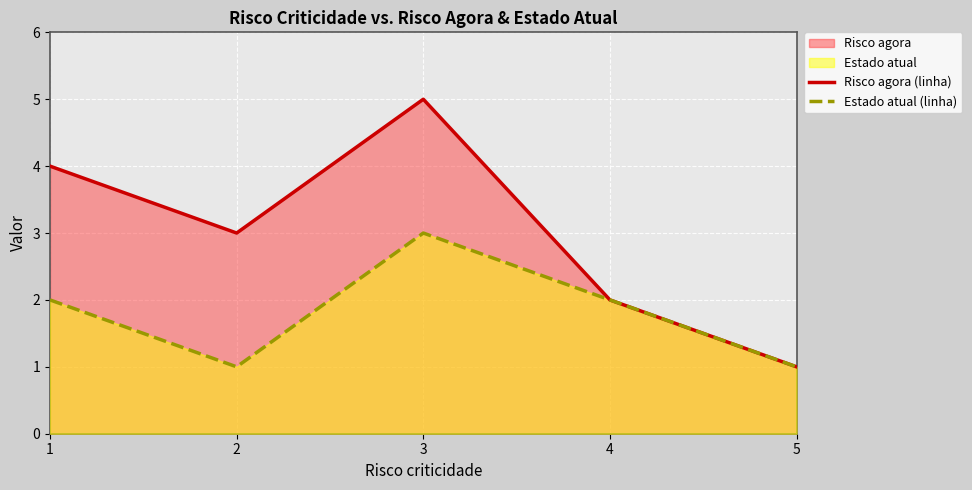

True or false: Risco agora (linha) and Estado atual (linha) cross at least once.

False